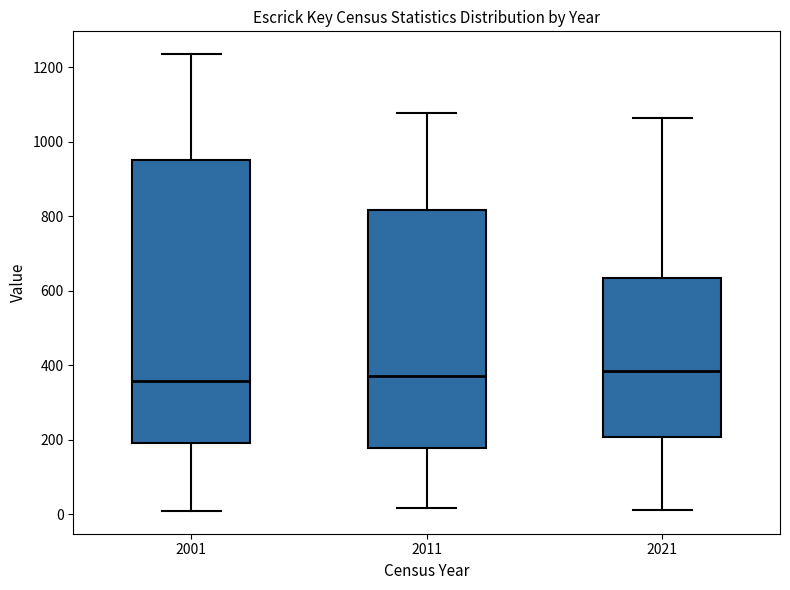

Reading left to right, transcribe this box plot: for each box, give where its median line is, the range the box spans, and where its two whiskers end, as read against the y-axis. The values are not printed on the chart, so give them approximately, as read against the axis.

2001: median 360, box 200 to 960, whiskers 0 to 1240
2011: median 380, box 180 to 820, whiskers 20 to 1080
2021: median 380, box 200 to 640, whiskers 20 to 1060